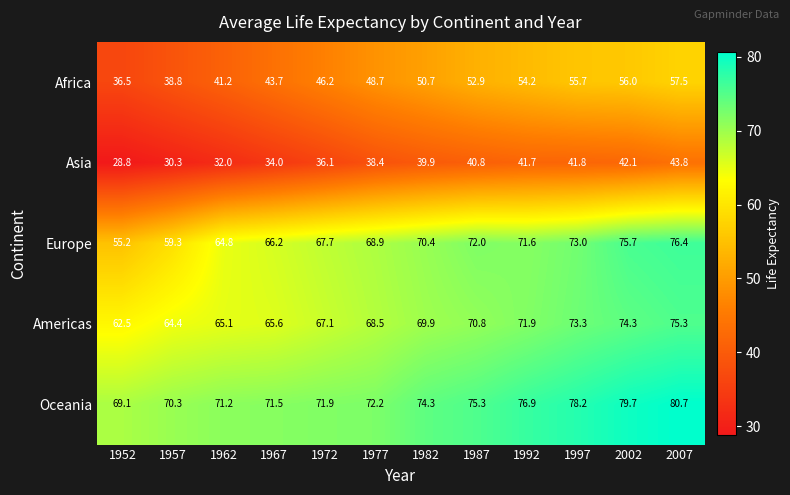

Where is Africa nearest to the value 47?

1972